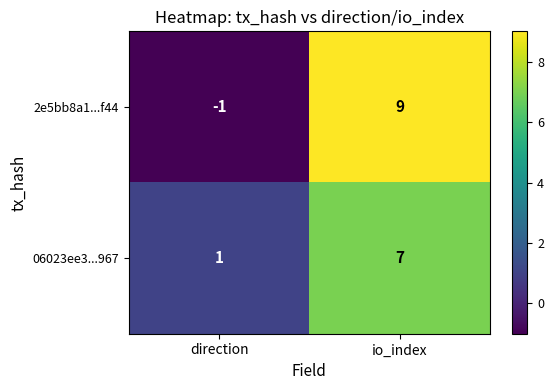

List the series in order of their peak value, highest first.

2e5bb8a1...f44, 06023ee3...967